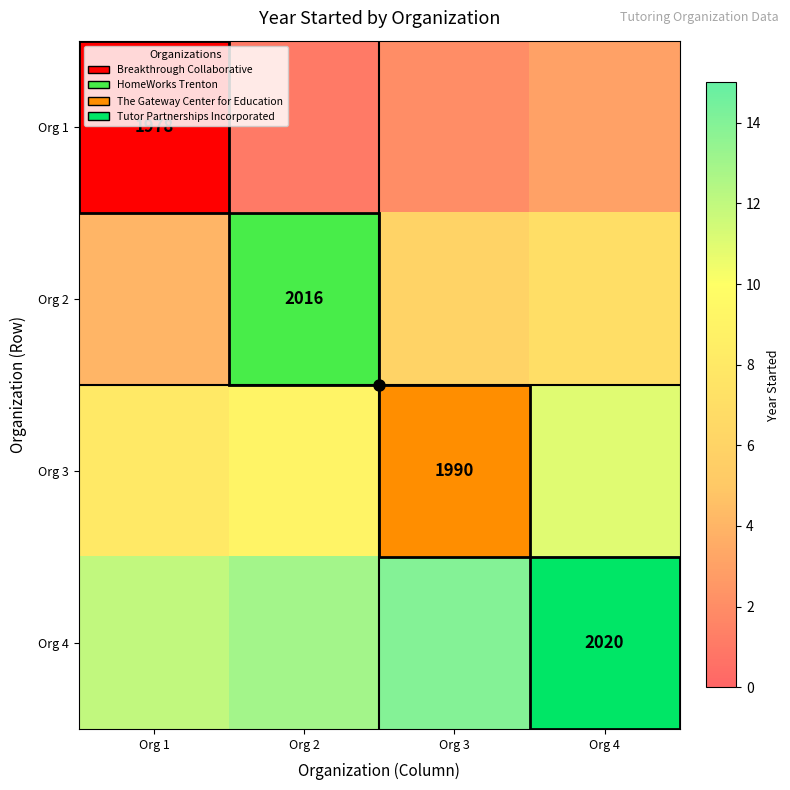

True or false: Org 2 has a value of 2016 at Org 2.

True